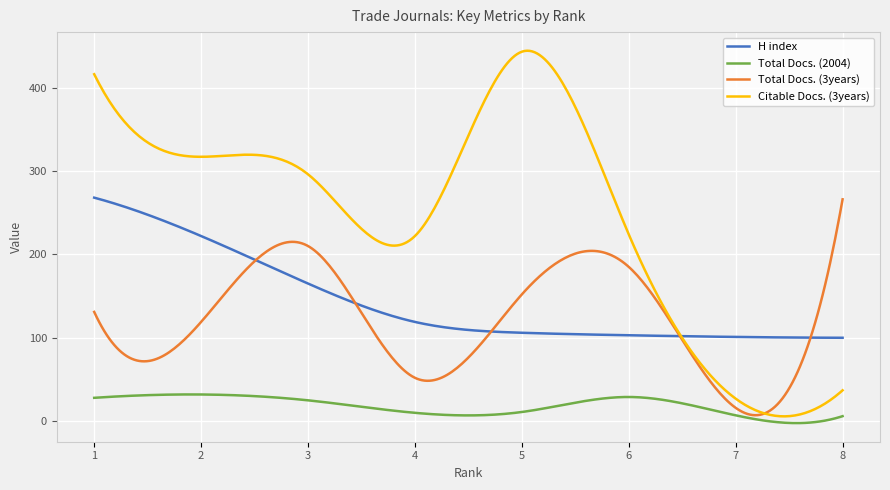

What is the maximum value shown in the chart?

444.2